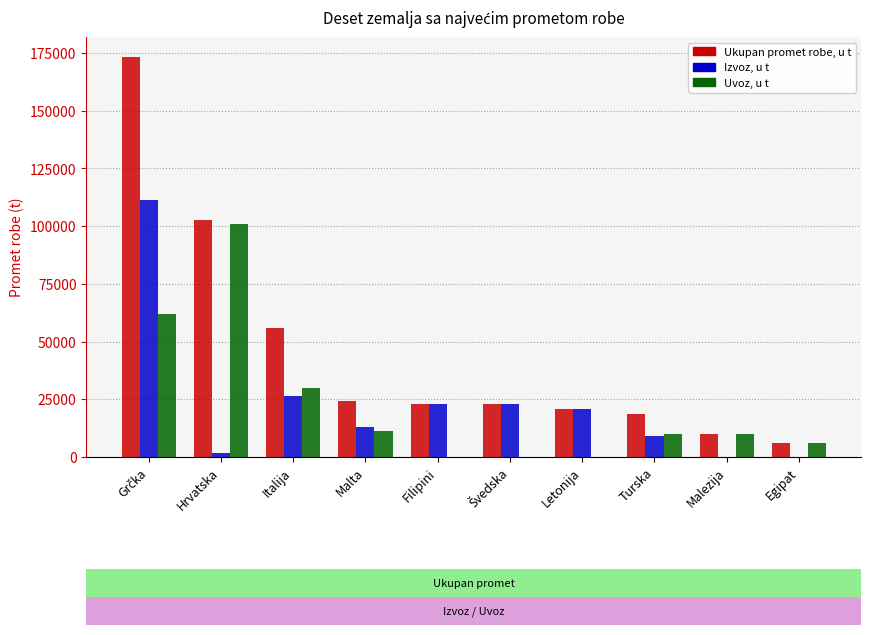

What is the approximate value of Ukupan promet robe, u t at Filipini, to the nearest 10?

23020